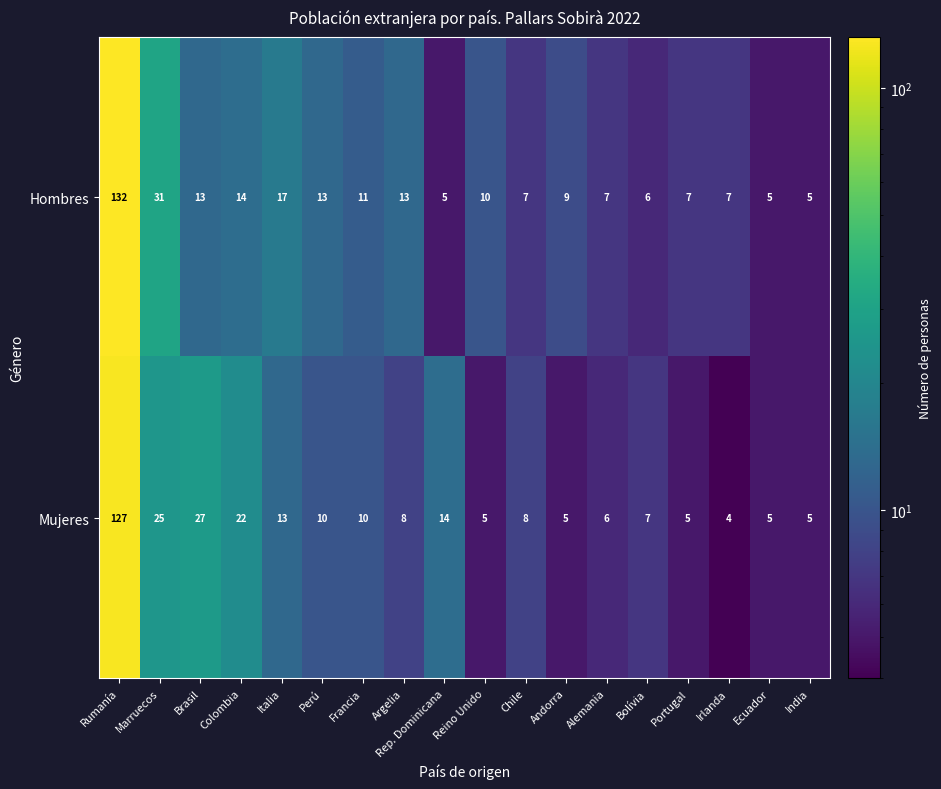

Which category has the highest value across all series?

Rumanía